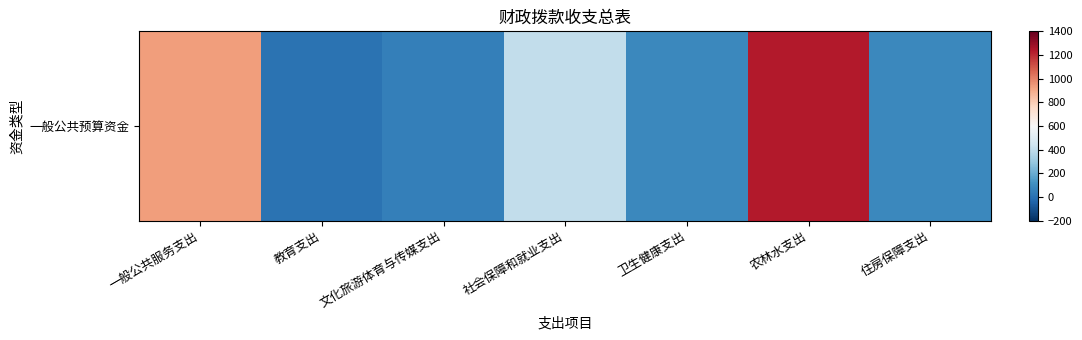

True or false: the data shows 544.2 at 社会保障和就业支出.

False